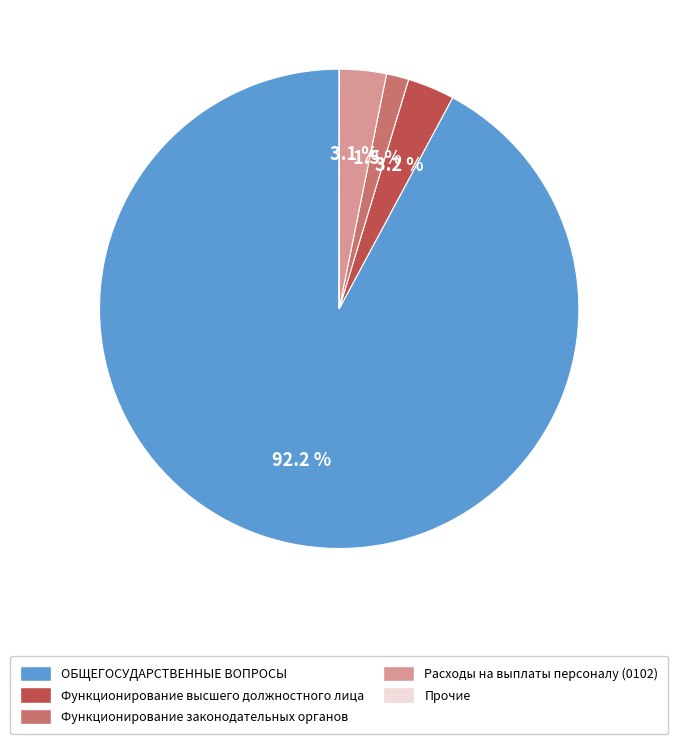

Is the sum of Функционирование высшего должностного лица and Расходы на выплаты персоналу (0102) greater than half?

No